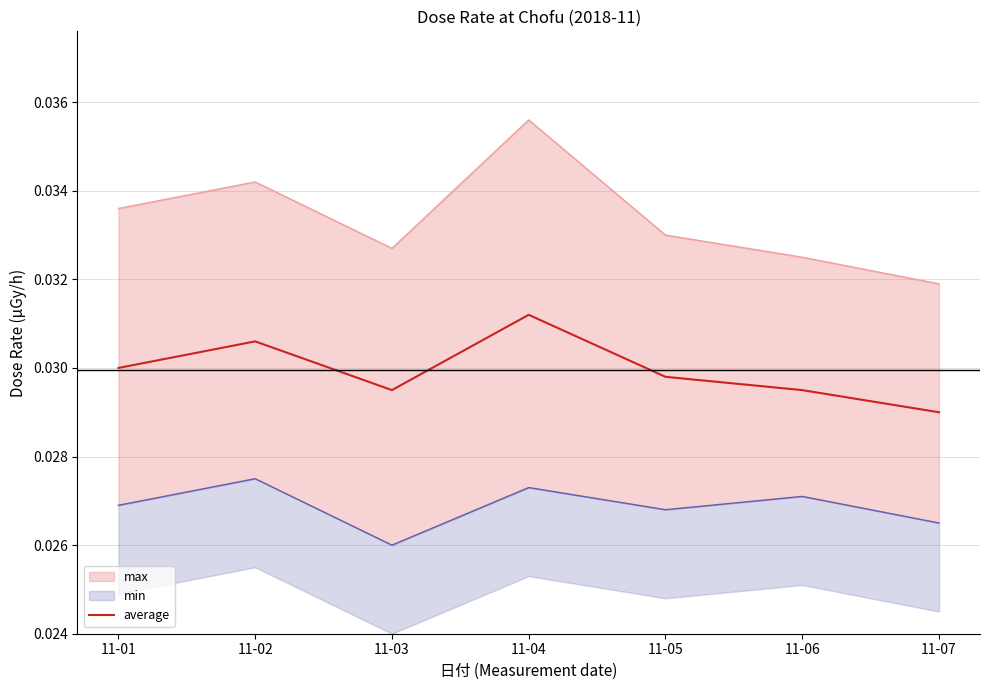

List the labels in order of value, smallest first.

11-07, 11-03, 11-06, 11-05, 11-01, 11-02, 11-04